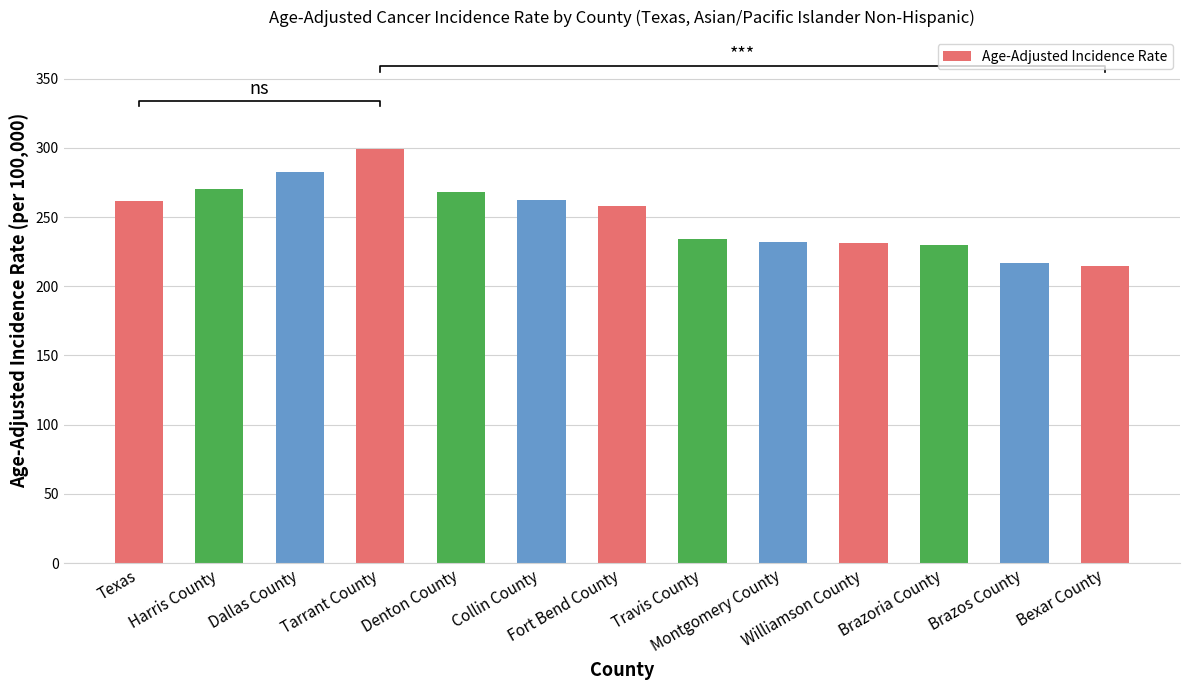

What value does the data have at Travis County?

233.8